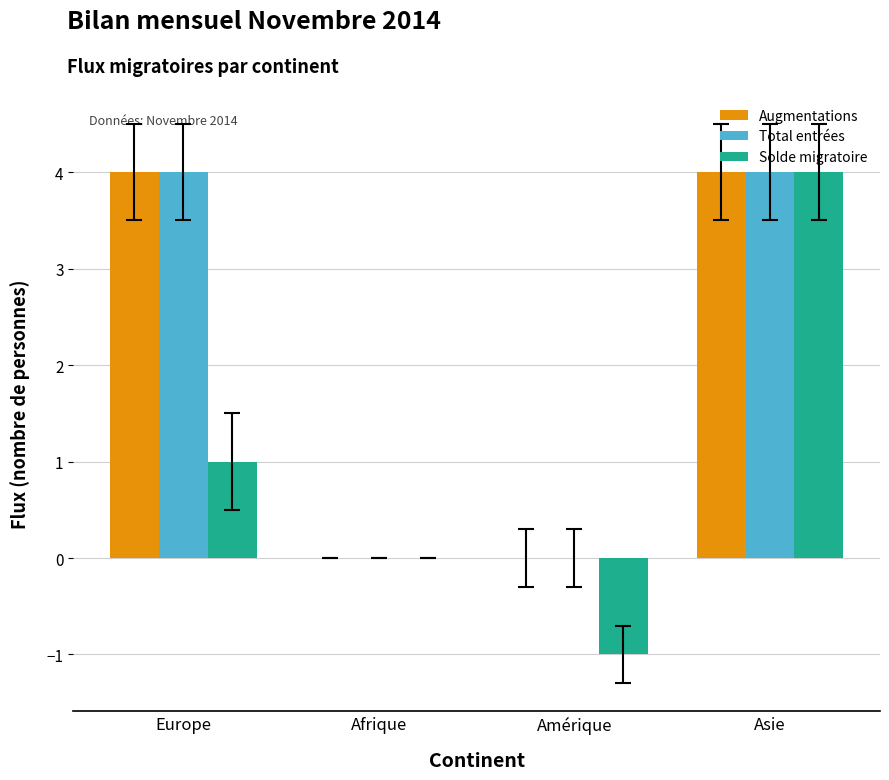

True or false: Augmentations has a value of 0 at Afrique.

True